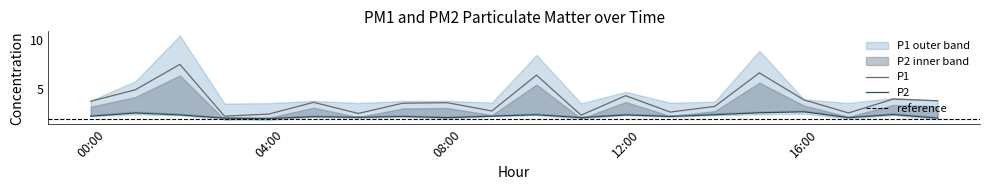

Between 18:00 and 00:00, which is larger?

18:00